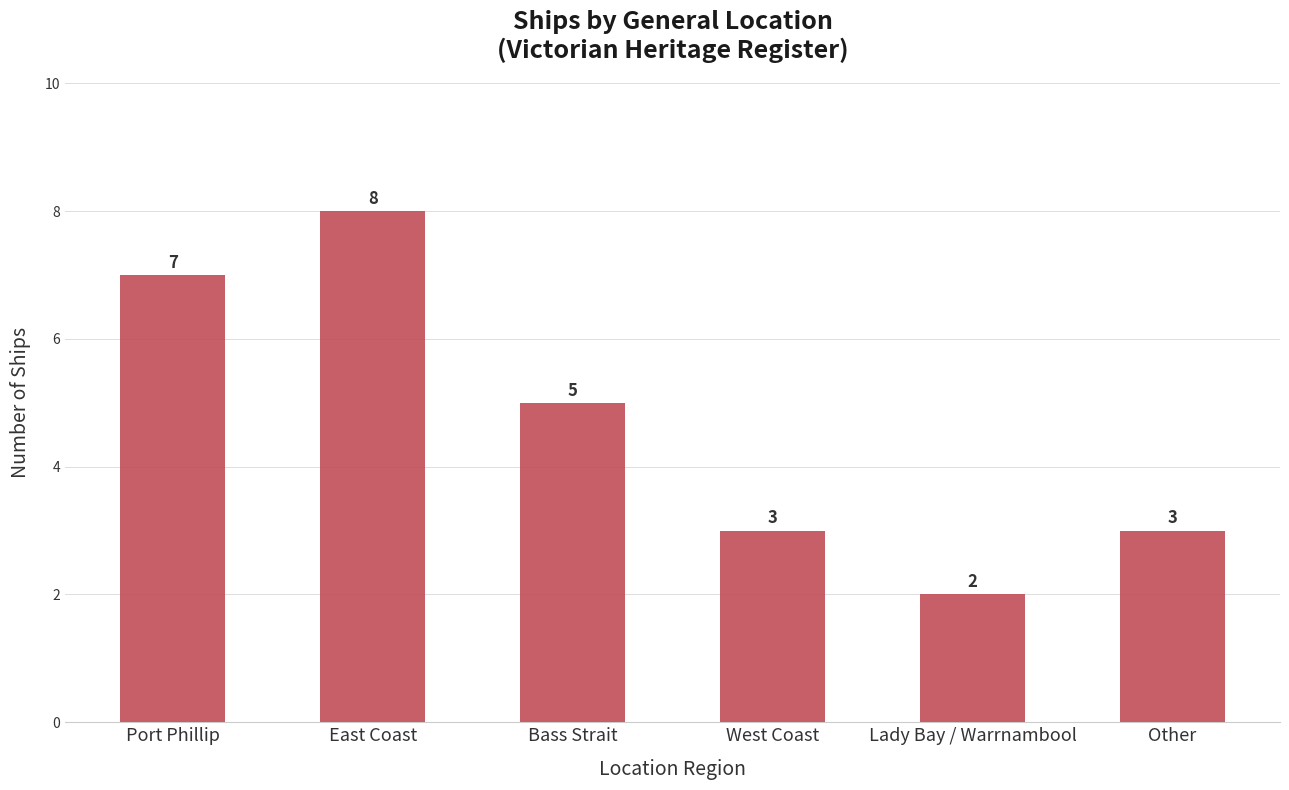

What is the maximum value shown in the chart?

8